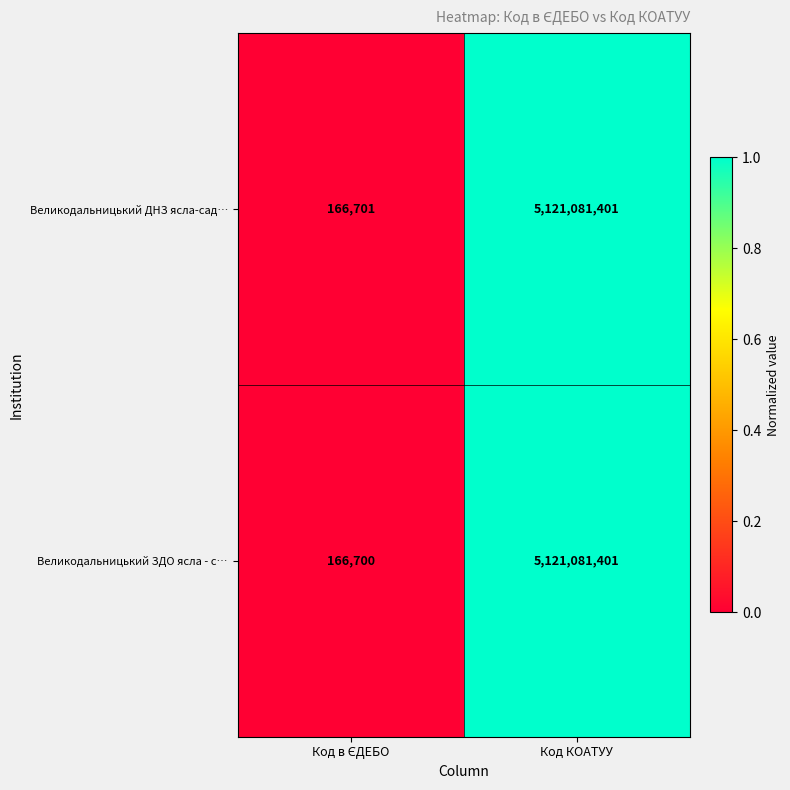

List the series in order of their overall mean, lowest first.

Великодальницький ЗДО ясла - с…, Великодальницький ДНЗ ясла-сад…